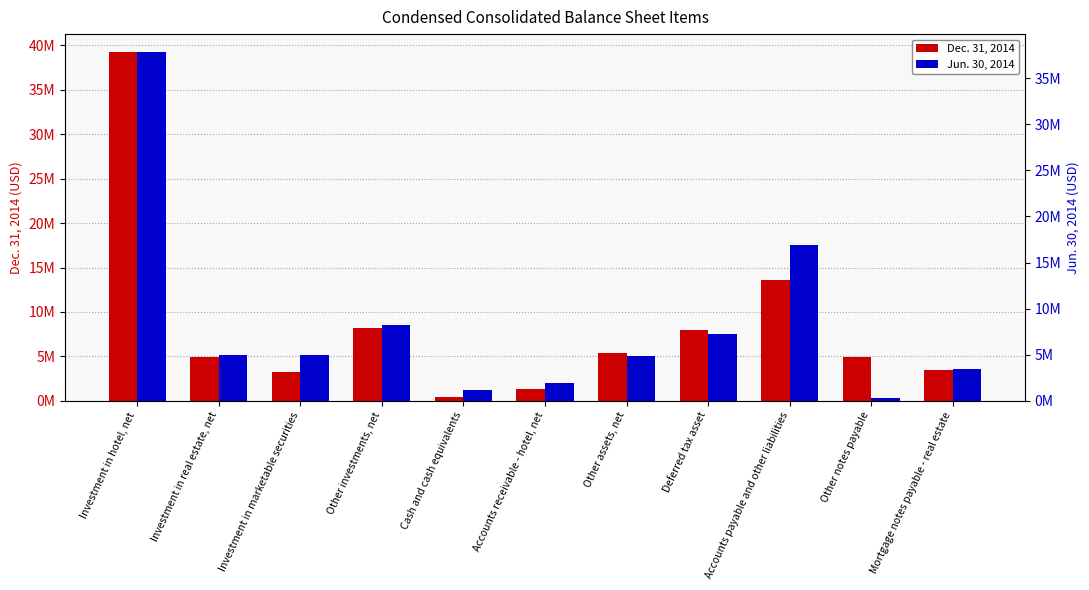

What value does the Dec. 31, 2014 series have at Investment in marketable securities, to the nearest 50?

3245000